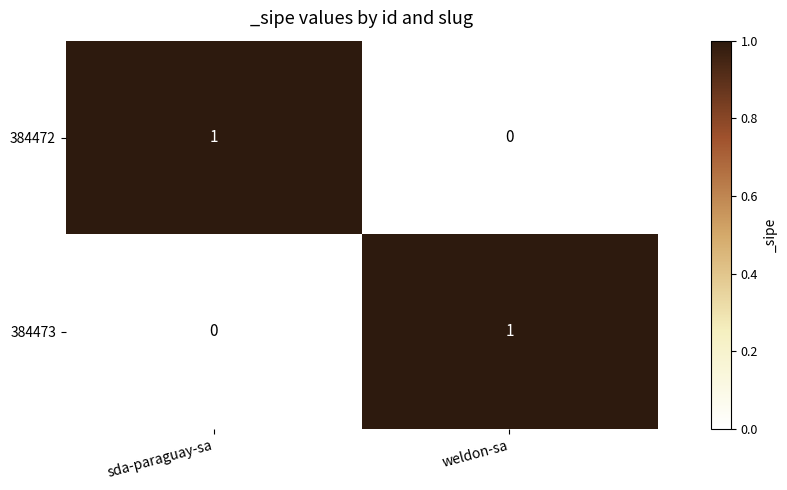

Where is 384472 nearest to the value 0?

weldon-sa